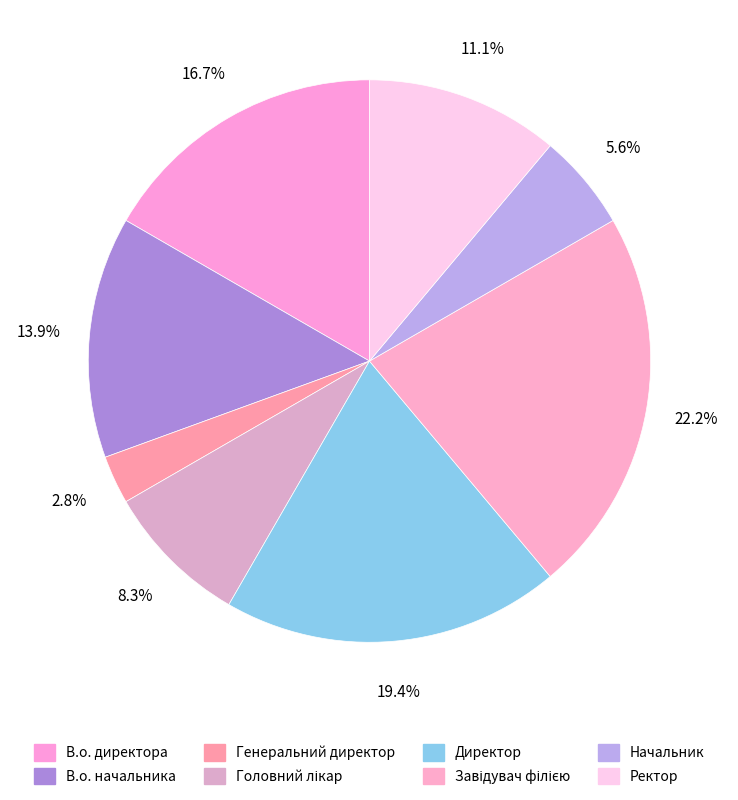

How many segments does this pie chart have?

8